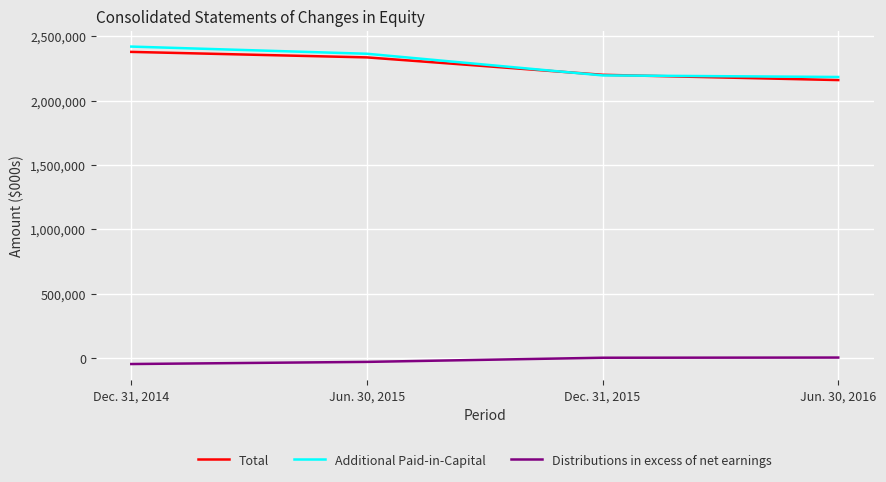

At how many categories does at least one series exceed 1348677?

4